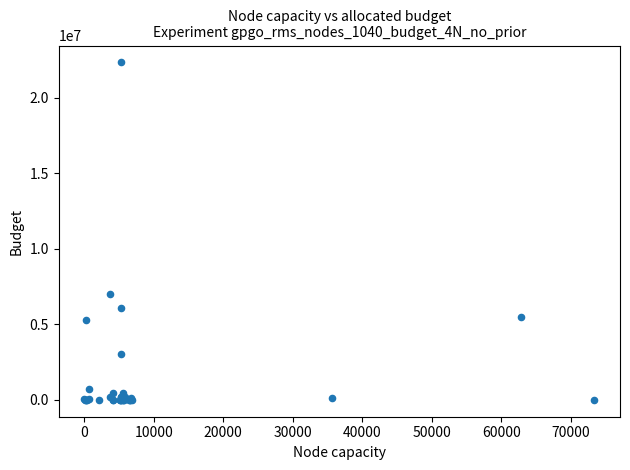

What Y value in the scatter plot is closest to 11164033?

6999745